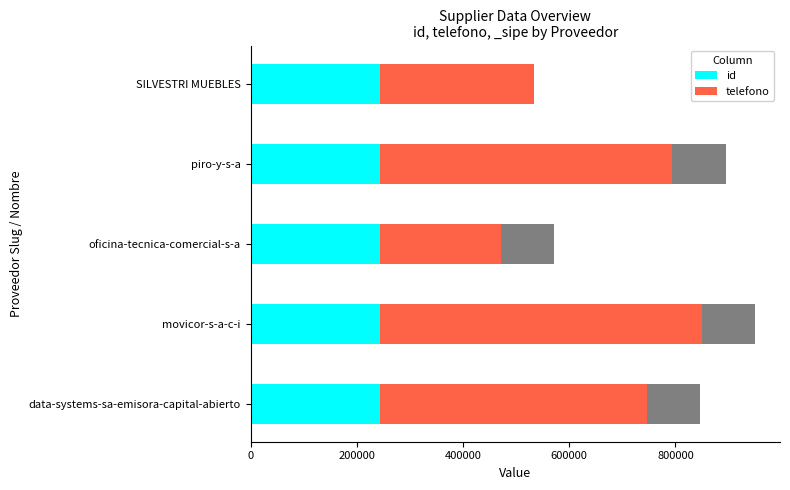

What is the sum of the id values at oficina-tecnica-comercial-s-a and piro-y-s-a?

486570